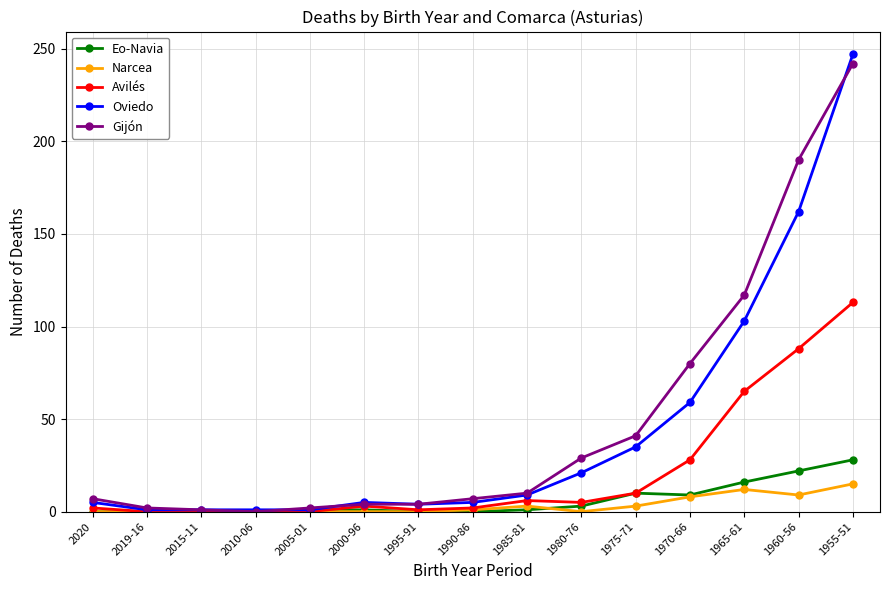

What is the difference between the maximum and minimum values in the Avilés series?

113